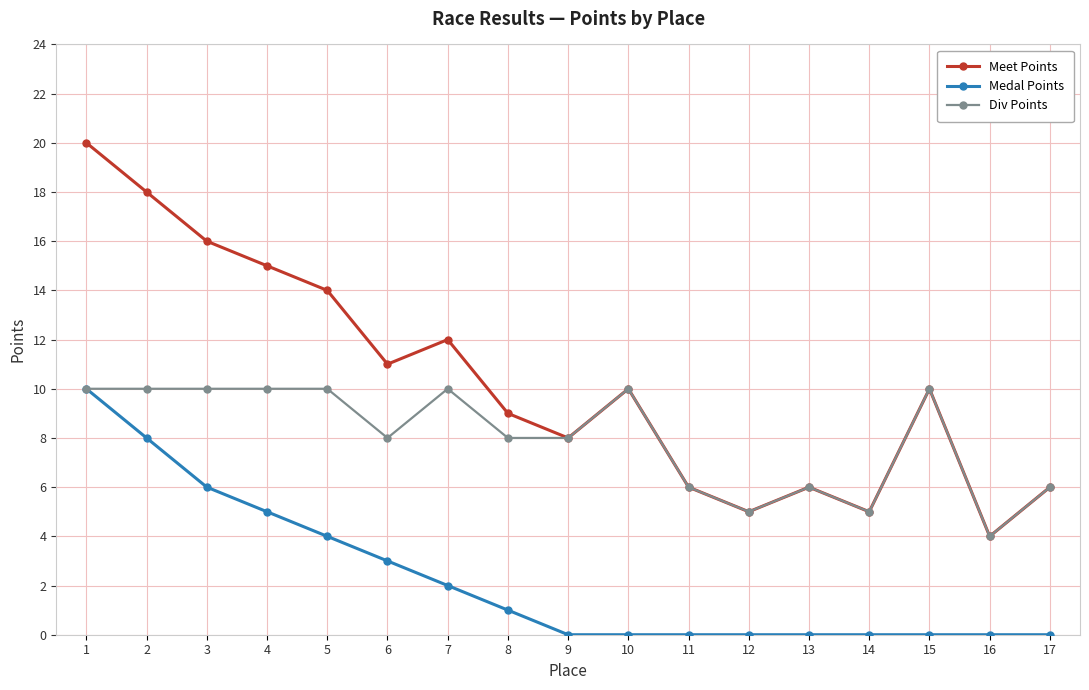

Which series has the widest spread of values?

Meet Points